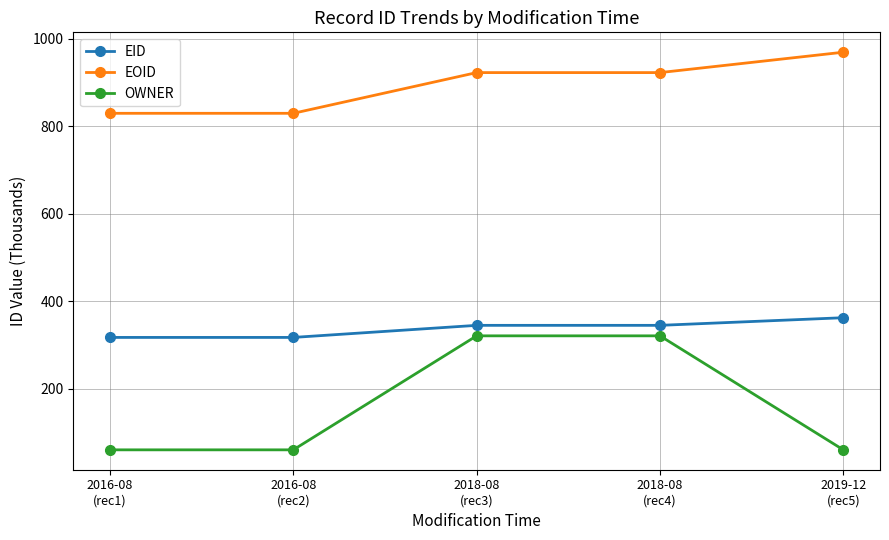

List the series in order of their overall mean, highest first.

EOID, EID, OWNER